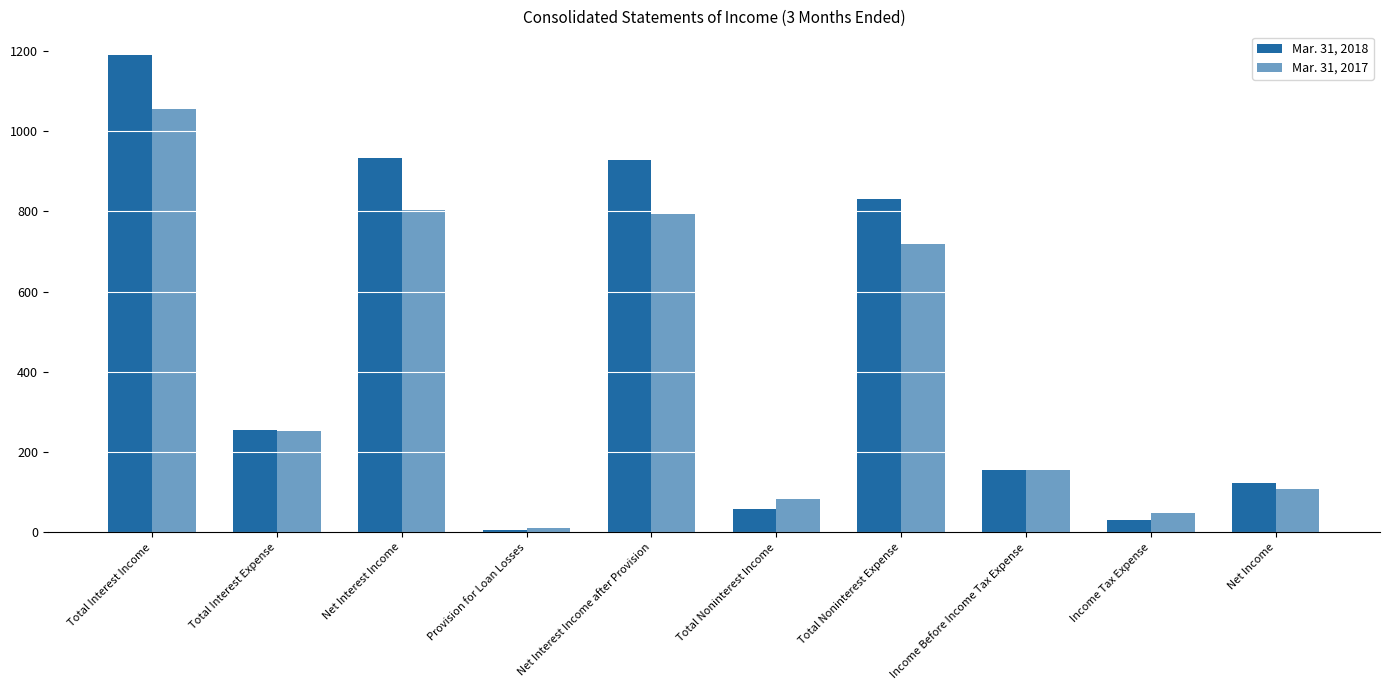

What is the label of the 9th bar from the right?

Total Interest Expense